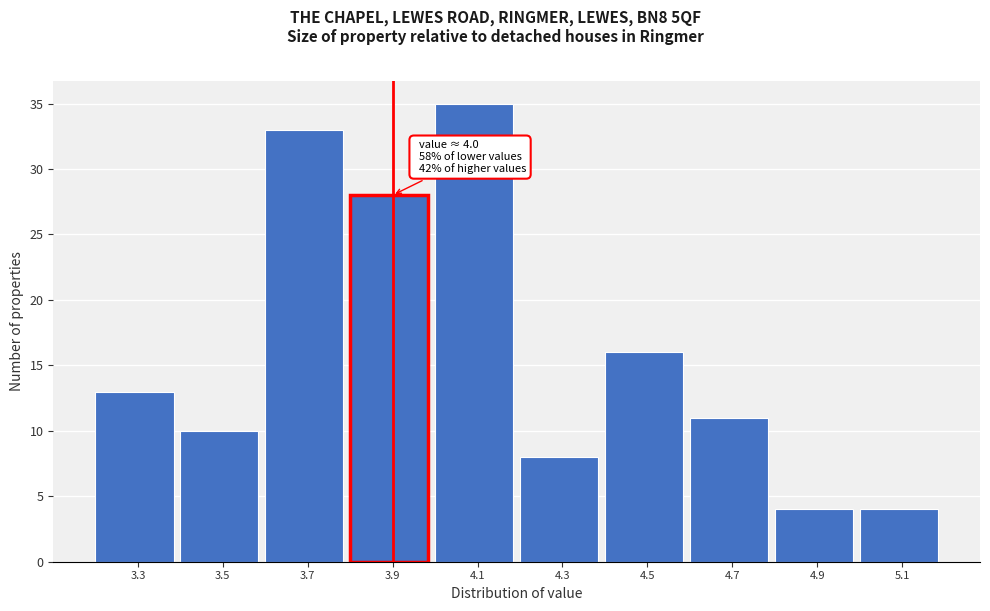

Reading right to left, transcribe all the data shown in this chart.

5.1=4	4.9=4	4.7=11	4.5=16	4.3=8	4.1=35	3.9=28	3.7=33	3.5=10	3.3=13